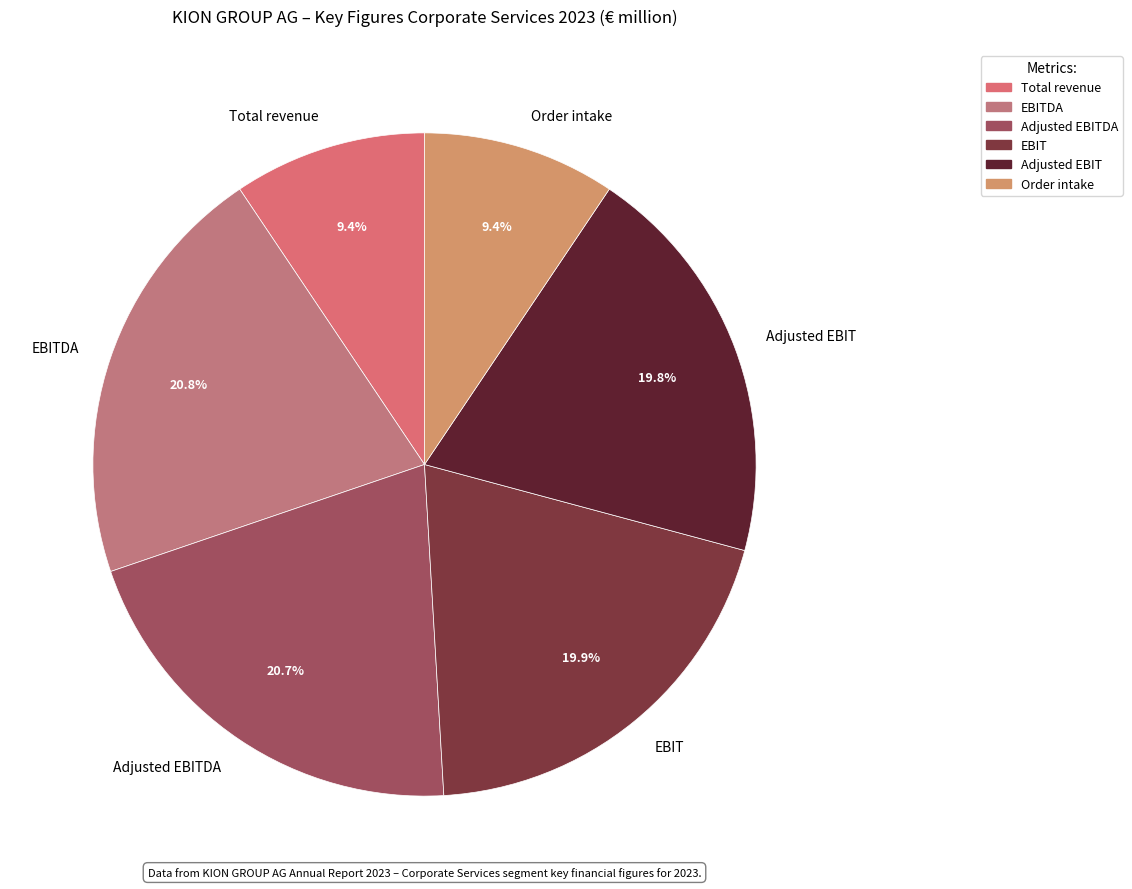

Count the number of slices in the pie.

6